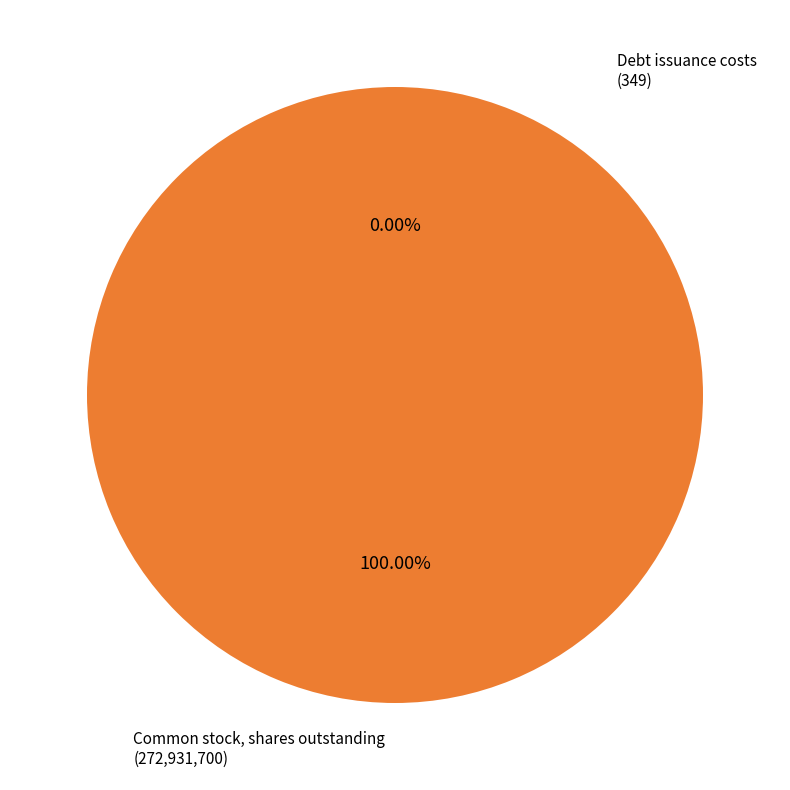

Is there a majority slice in this chart?

Yes